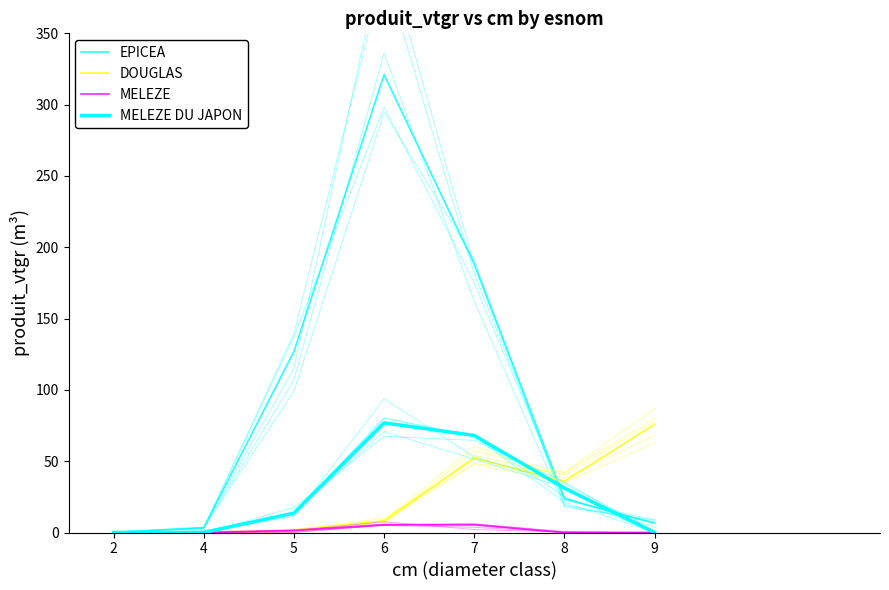

What is the value of the MELEZE DU JAPON point at the 3rd from the left?

13.6